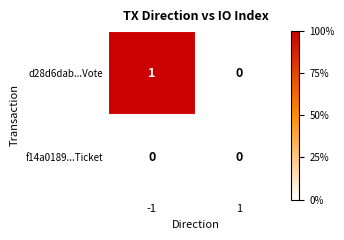

List the series in order of their overall mean, highest first.

d28d6dab...Vote, f14a0189...Ticket